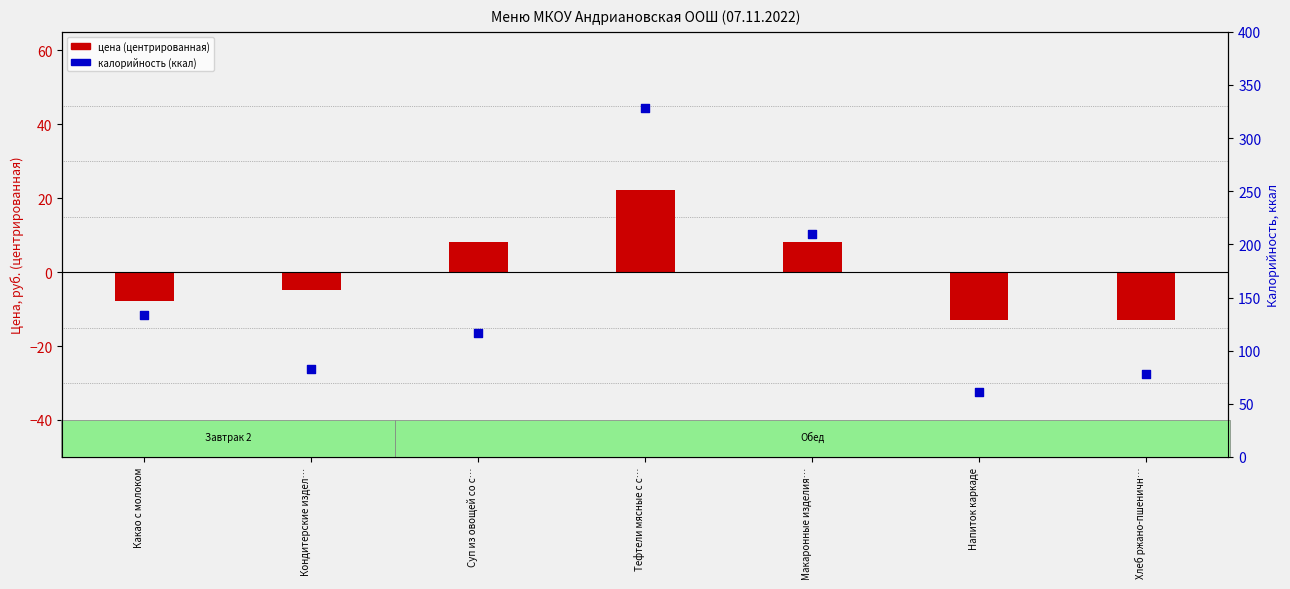

Which series contains the highest Y value?

калорийность (ккал)